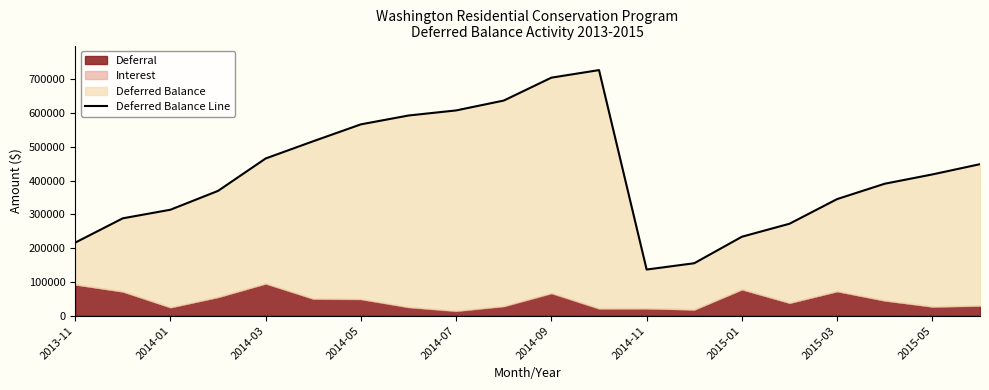

What is the difference between the maximum and minimum values?

590657.0